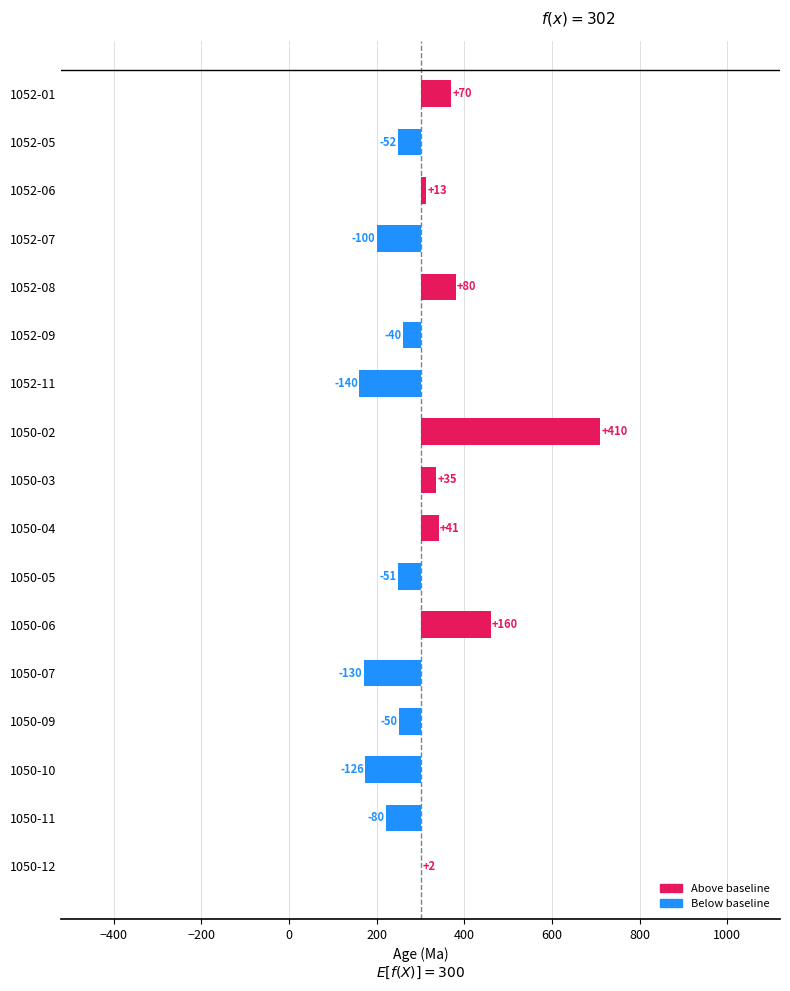

What is the value of the 9th bar from the left?

35